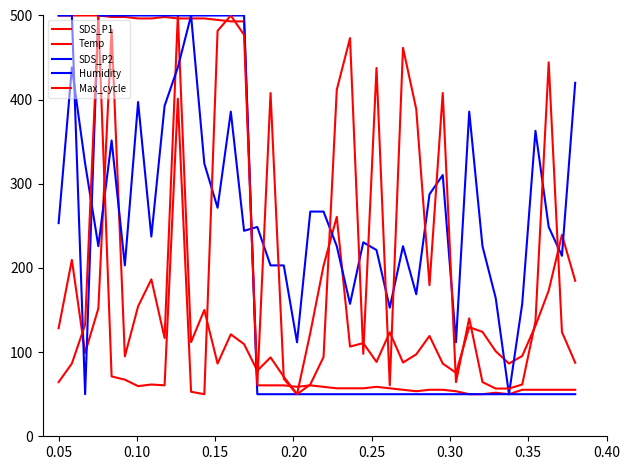

How many values in the SDS_P1 series are below 119?

20